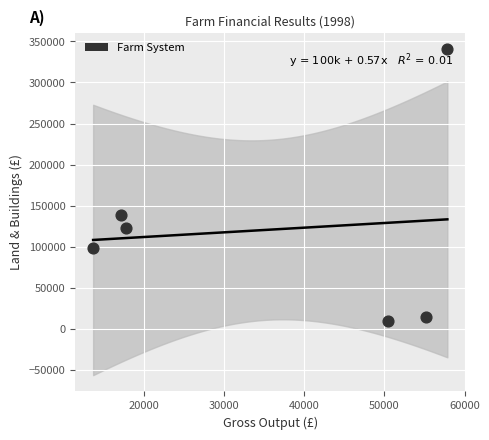

What Y value in the scatter plot is closest to 175064?

138657